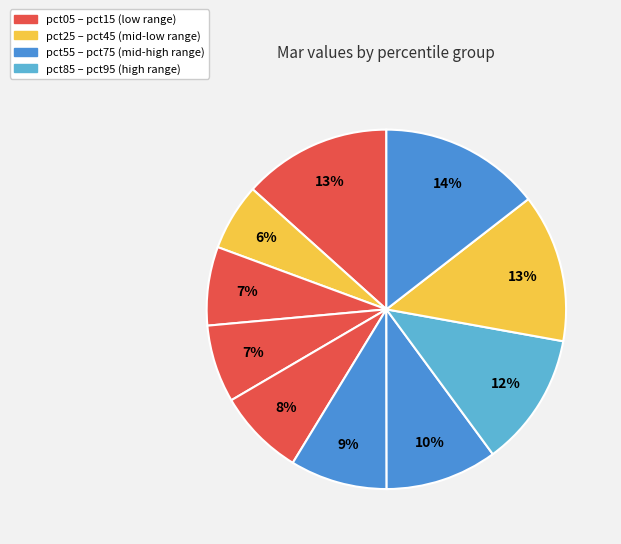

How many slices are in this pie chart?

10